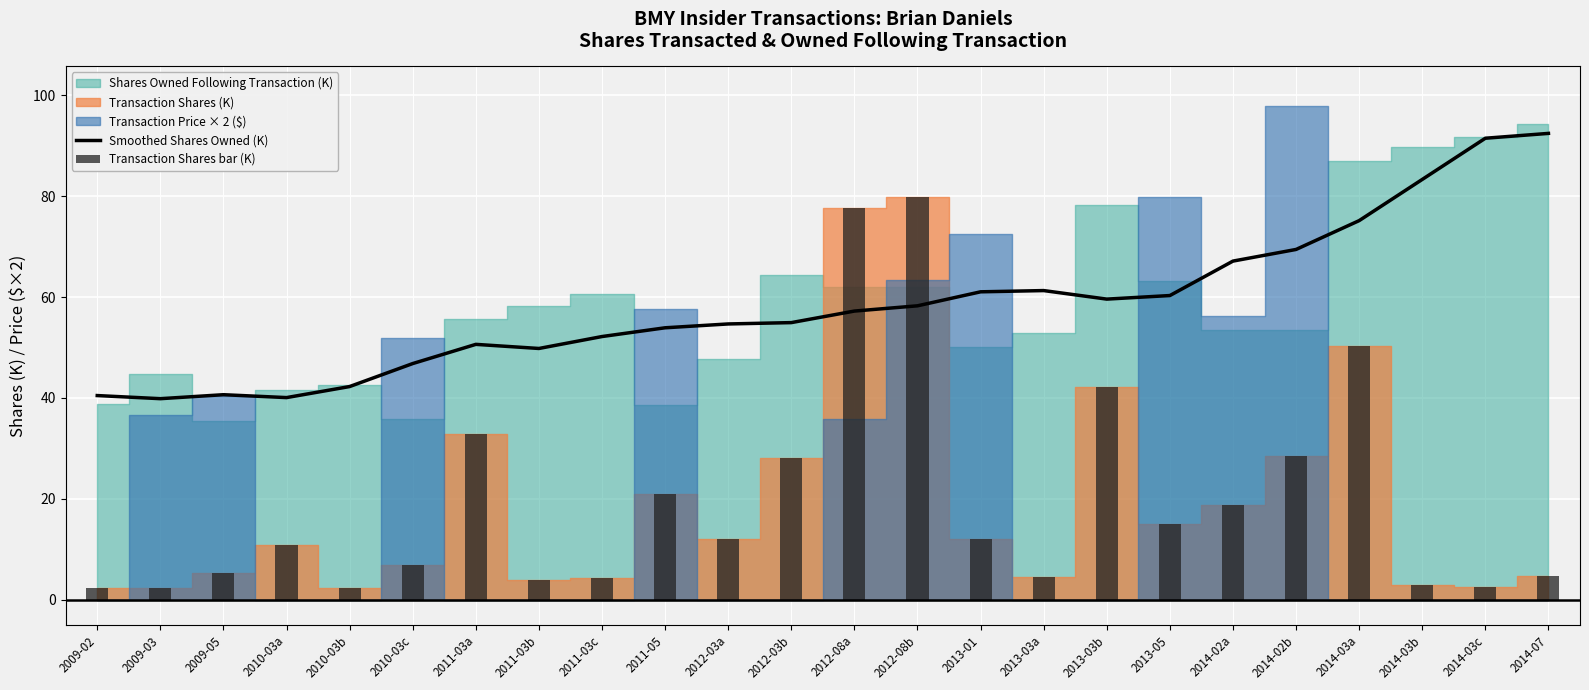

Which series has the largest total across all categories?

Smoothed Shares Owned (K)